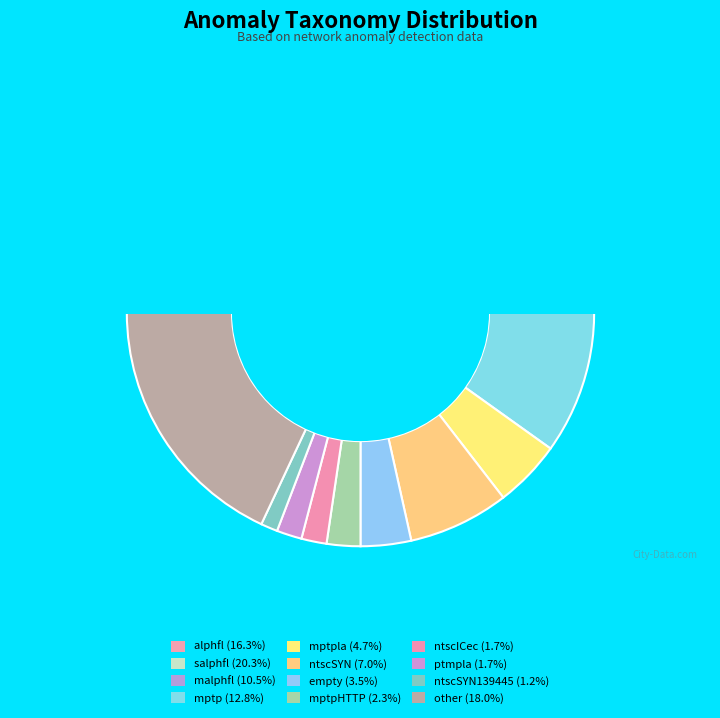

Which slice is the largest?

salphfl